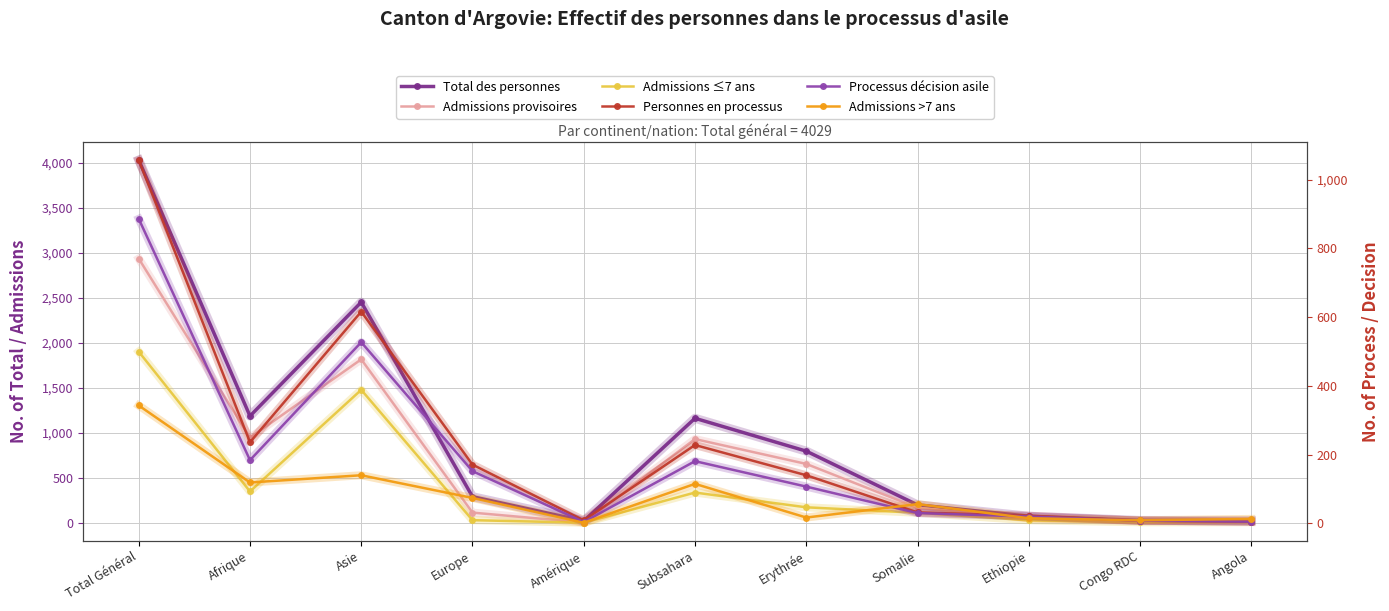

At which category does Total des personnes reach its first local peak?

Asie